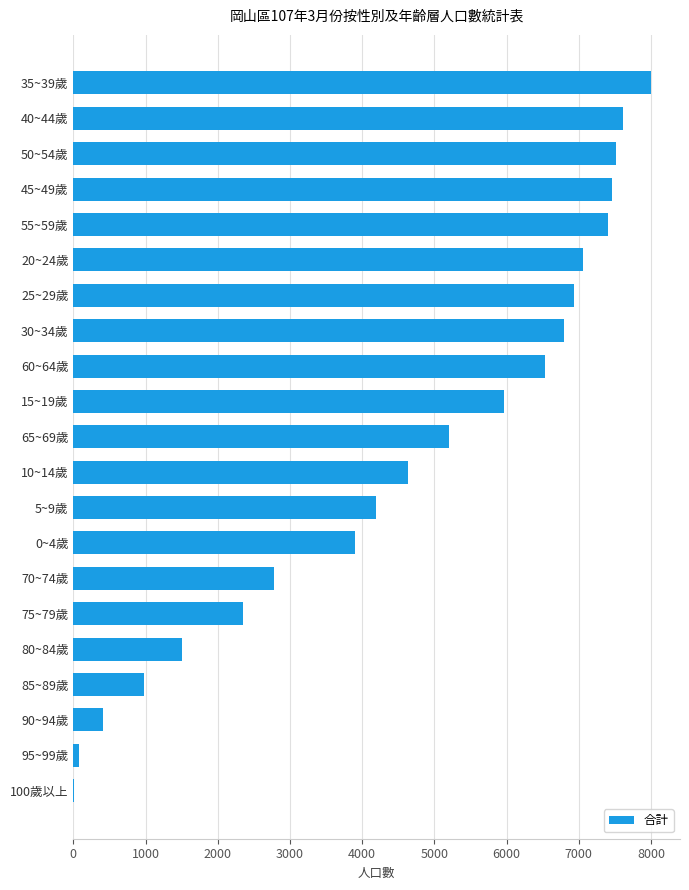

What is the sum of all values?

97302